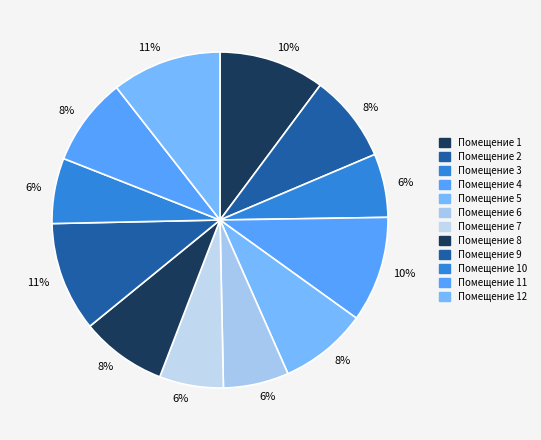

Count the number of slices in the pie.

12